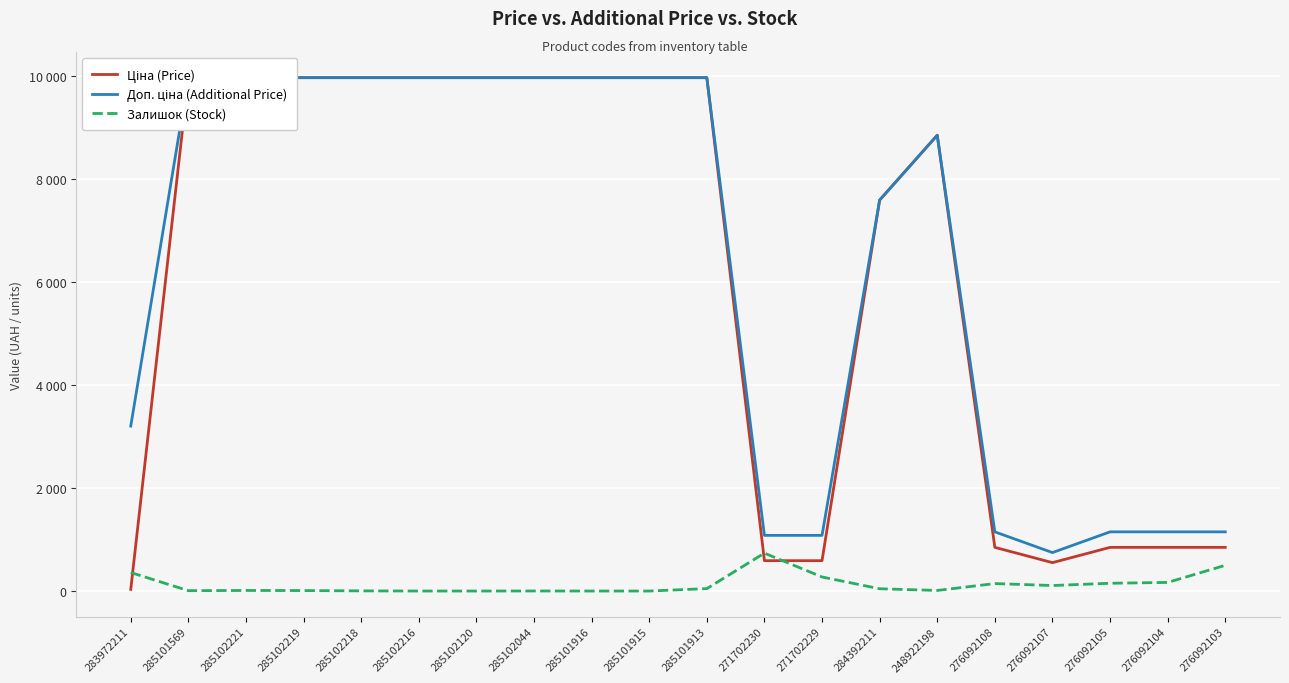

What are all the series names shown in the legend?

Ціна (Price), Доп. ціна (Additional Price), Залишок (Stock)